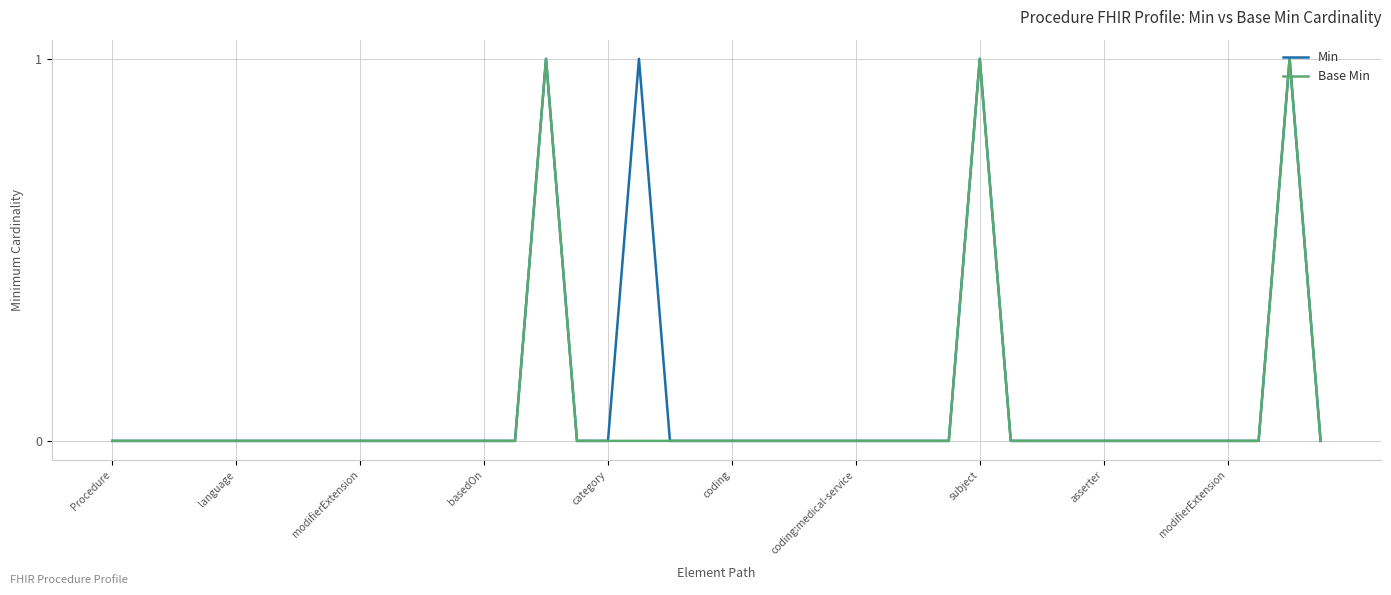

Which series has the largest total across all categories?

Min